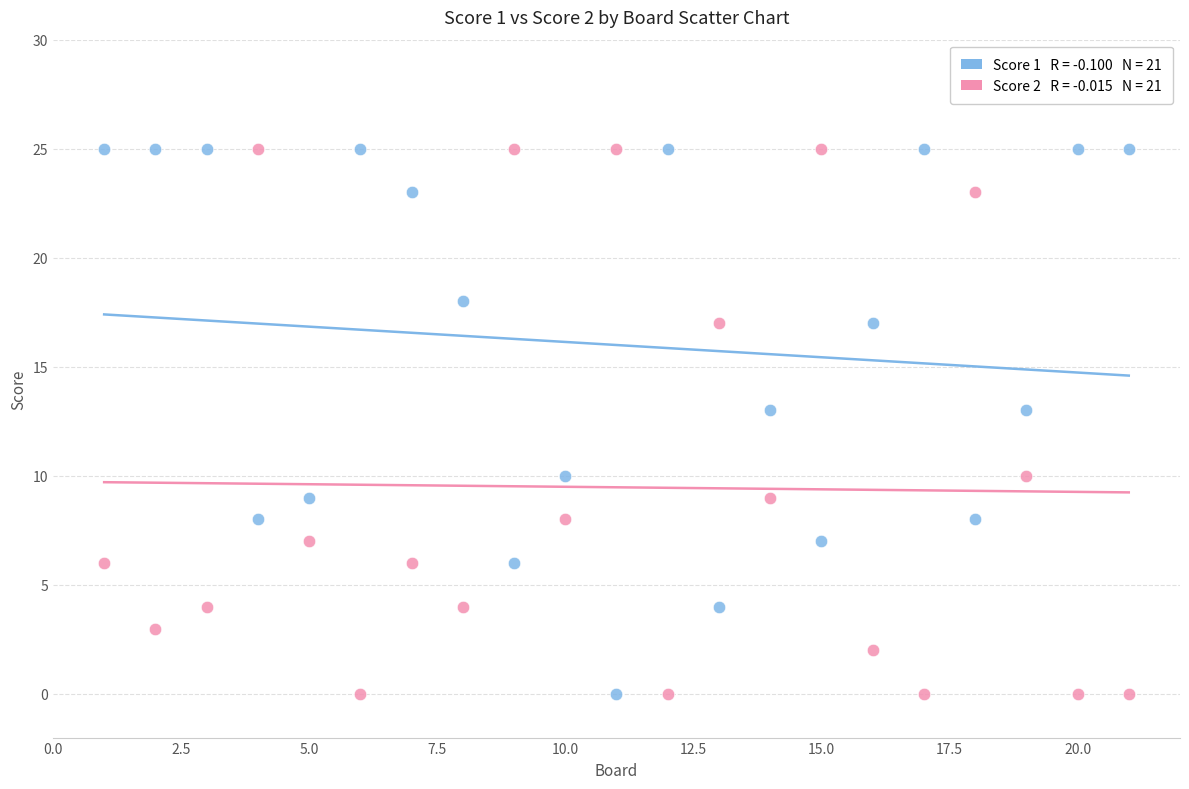

Across all data points, what is the range of X values (max minus min)?

20